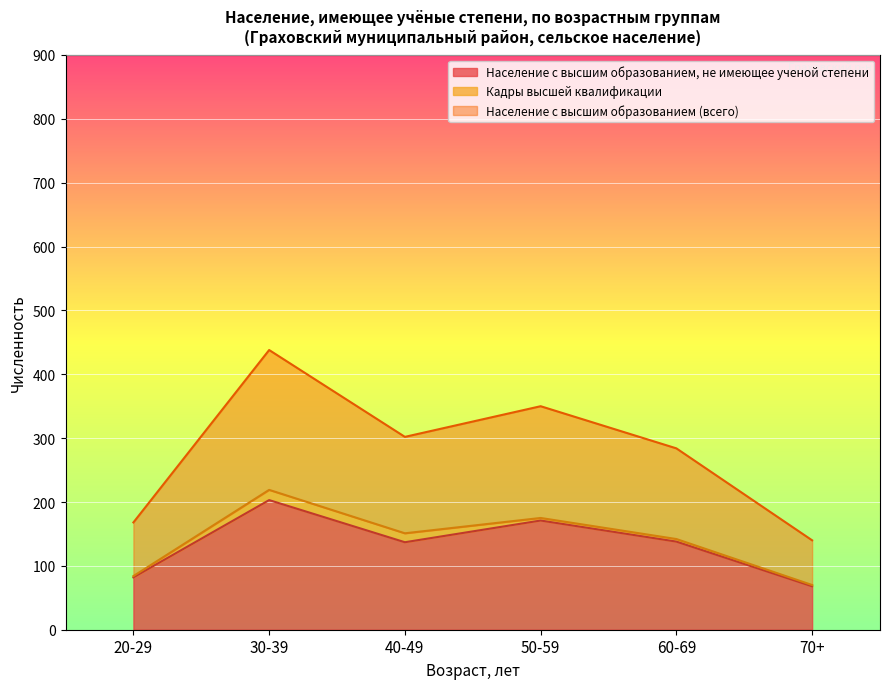

At which category is the sum across all series the highest?

30-39